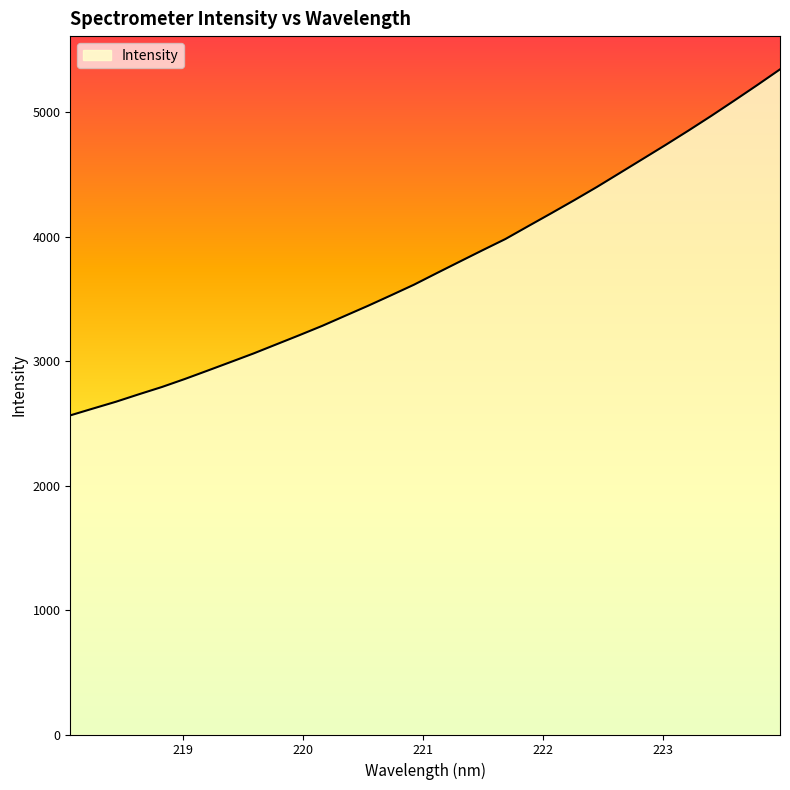

What is the sum of all values?

120498.6